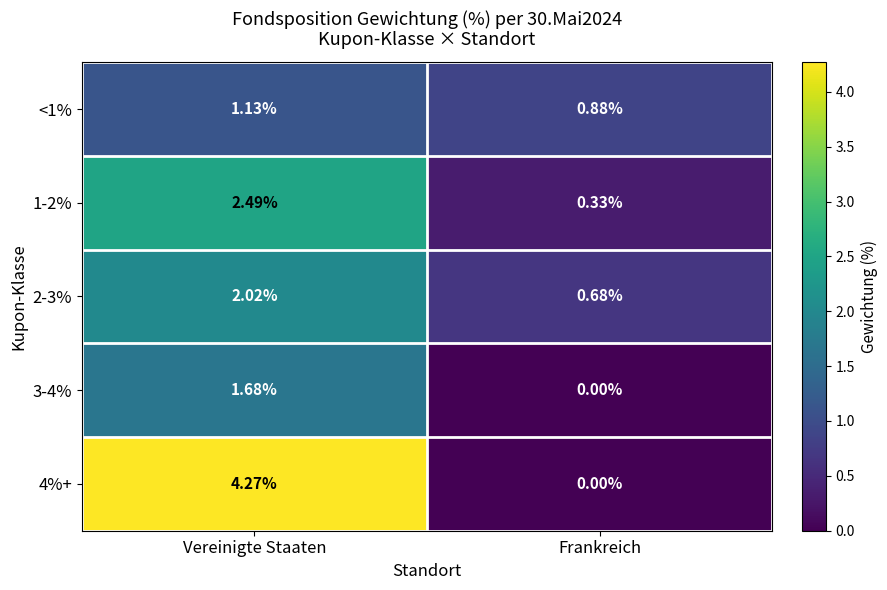

Where is 4%+ nearest to the value 2?

Frankreich